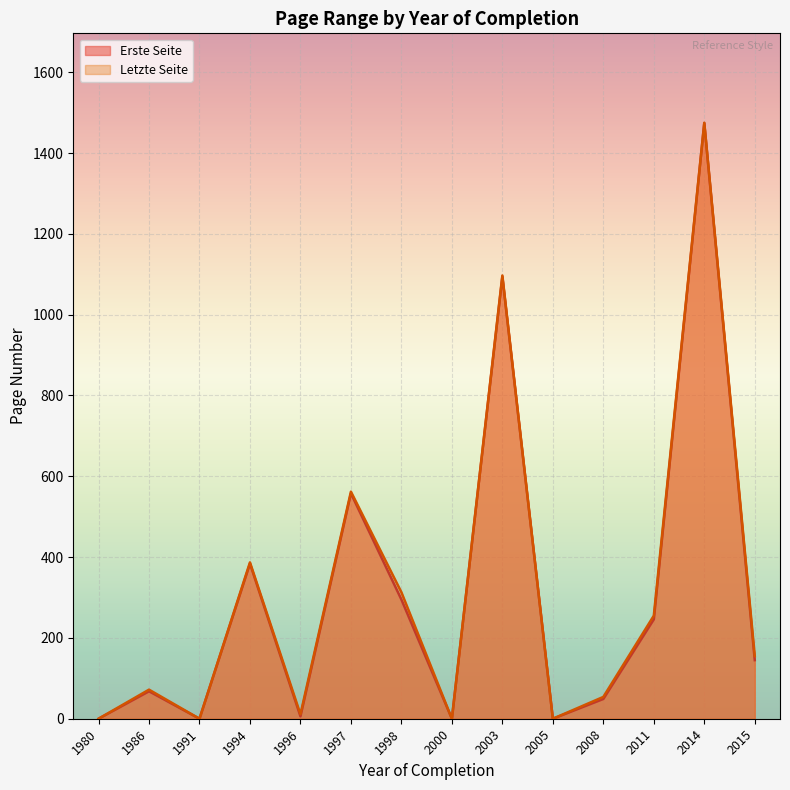

What is the spread (max minus min) of values at 1998?

18